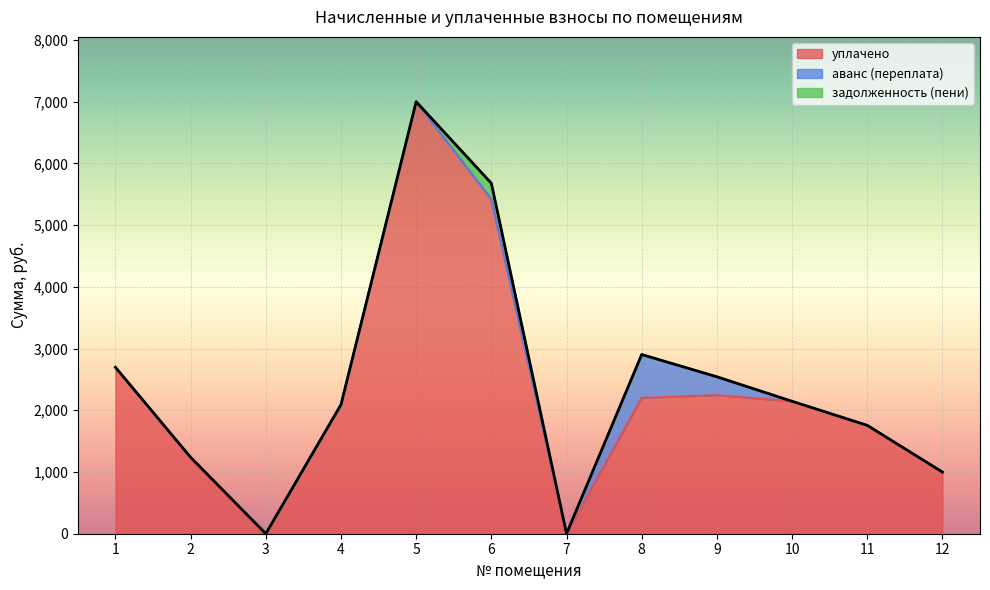

At how many categories does at least one series exceed 2655?

3